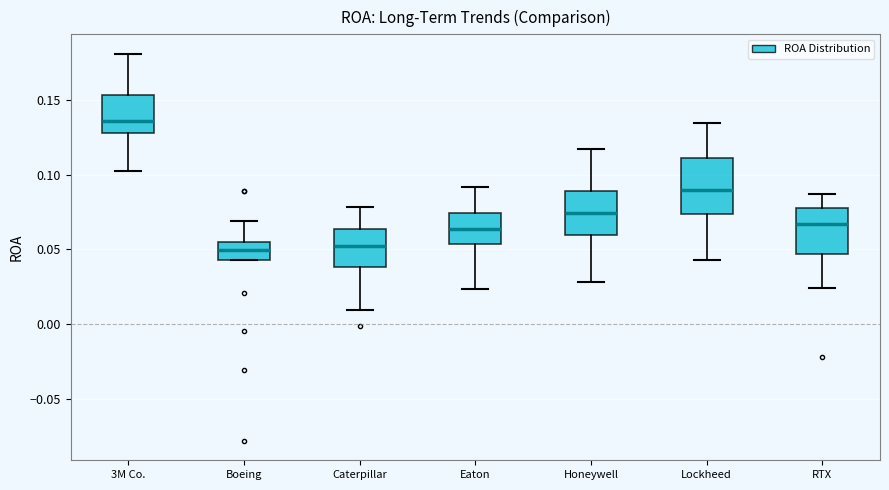

Which box has the highest median line?

3M Co.